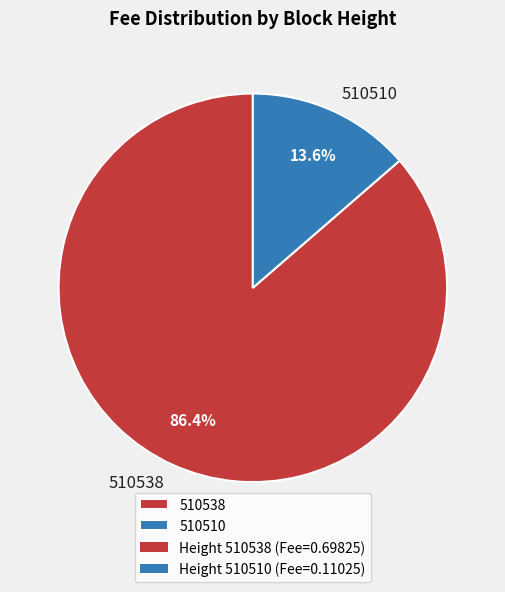

Which has a higher value, 510538 or 510510?

510538